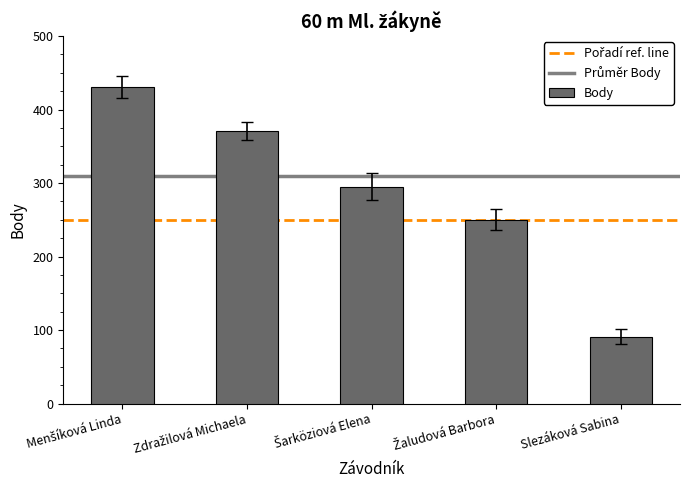

How many bars are there in total?

5